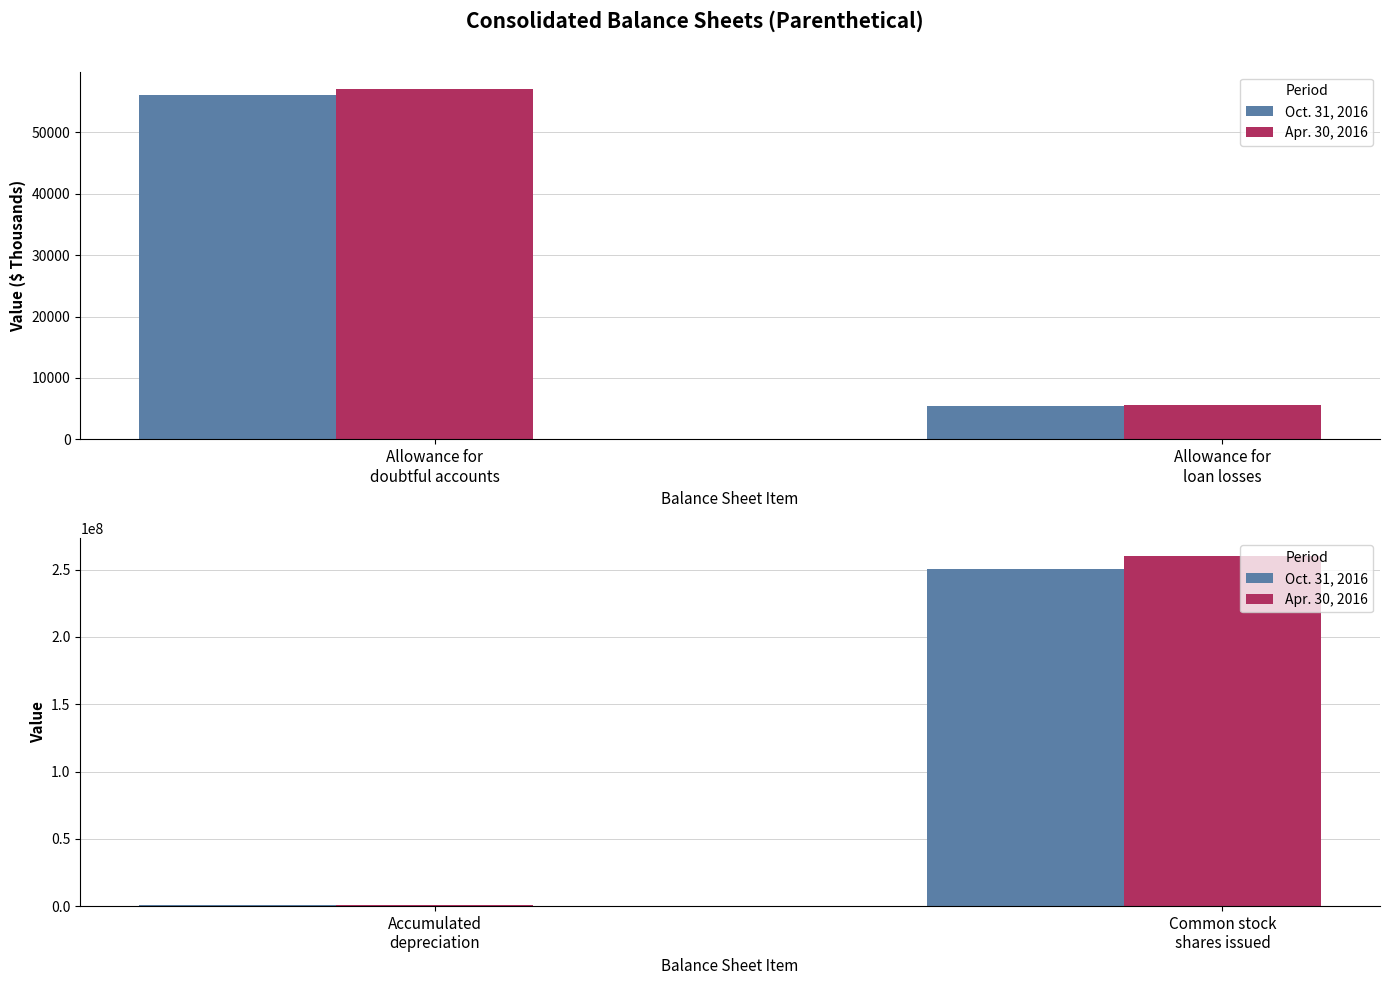

What is the smallest value displayed?

601120